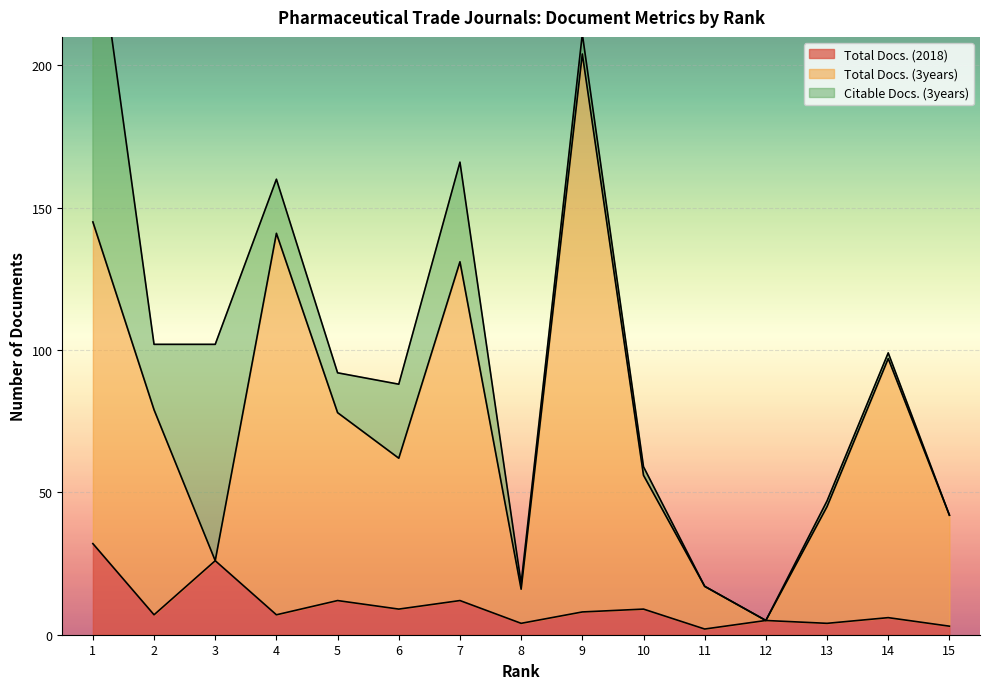

The value of Total Docs. (2018) at 9 is 8. True or false?

True